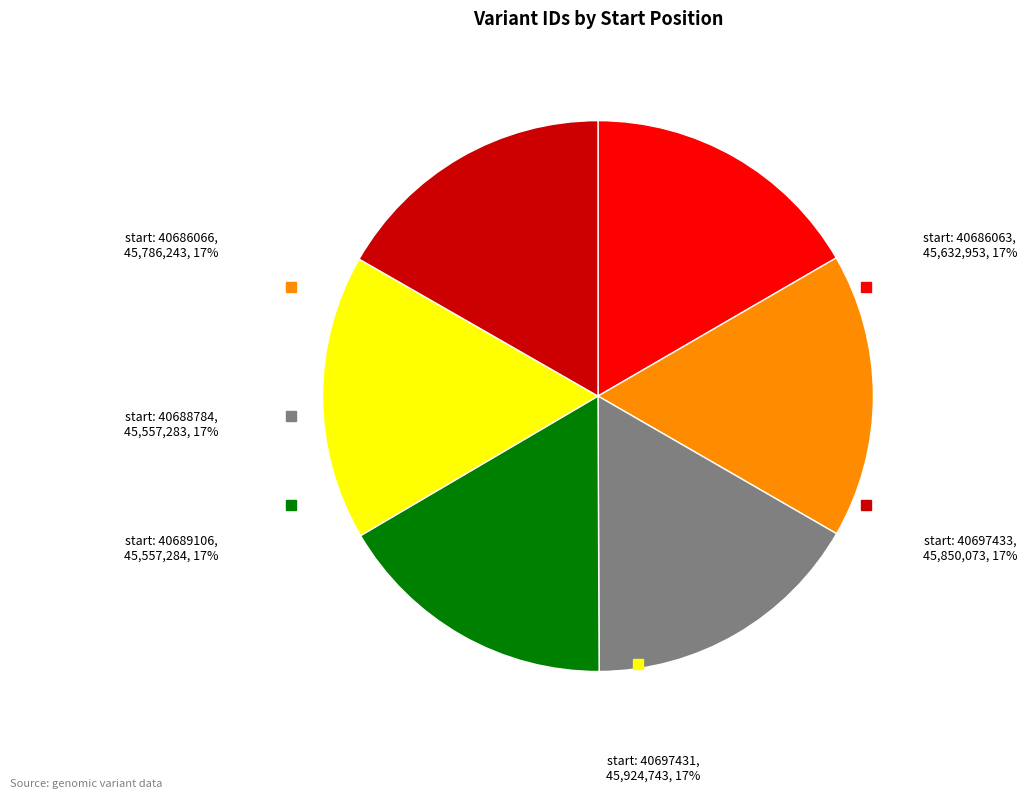

Does any single category account for the majority?

No